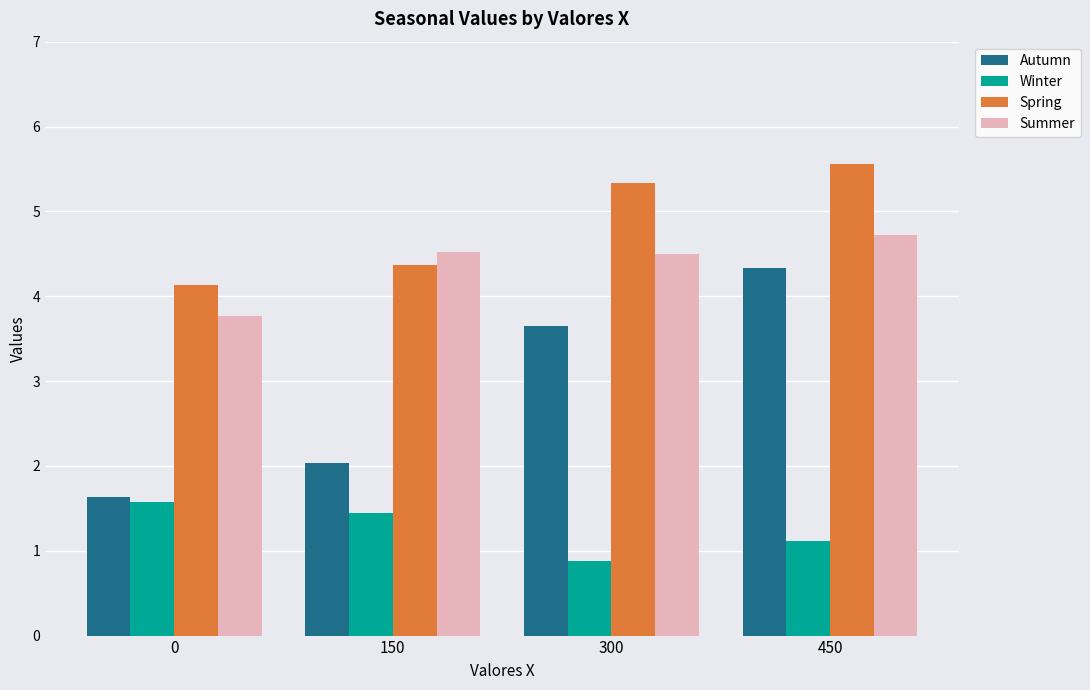

How many data points in Summer are less than 4?

1